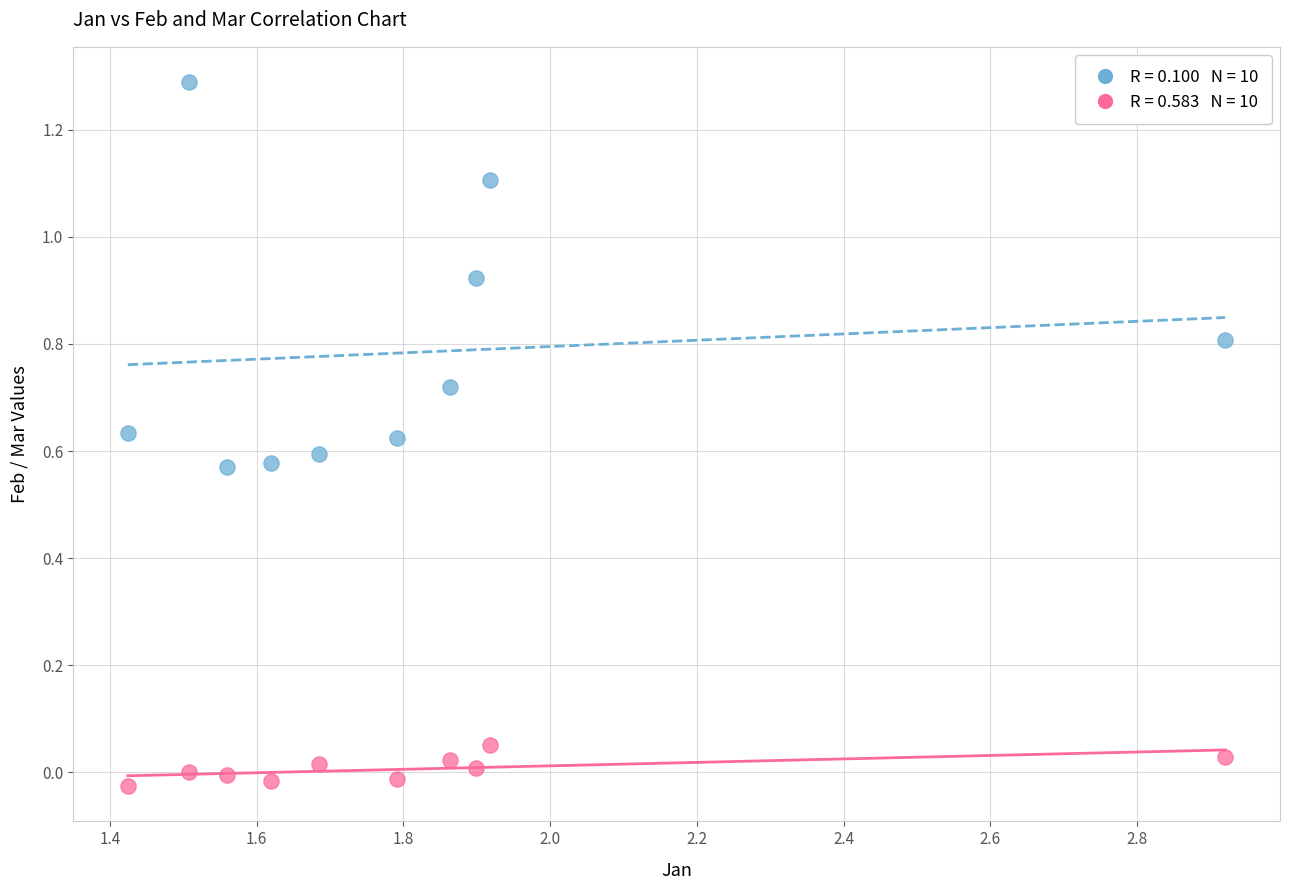

Across all data points, what is the range of X values (max minus min)?

1.5